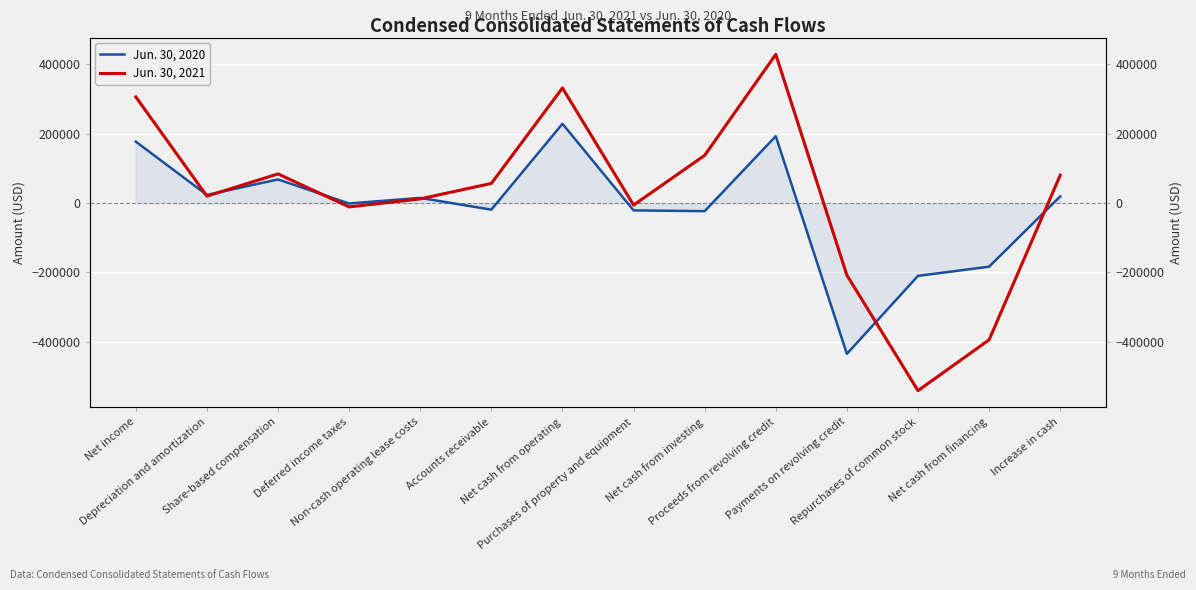

What is the difference between the highest and lowest values at Net cash from investing?

160945